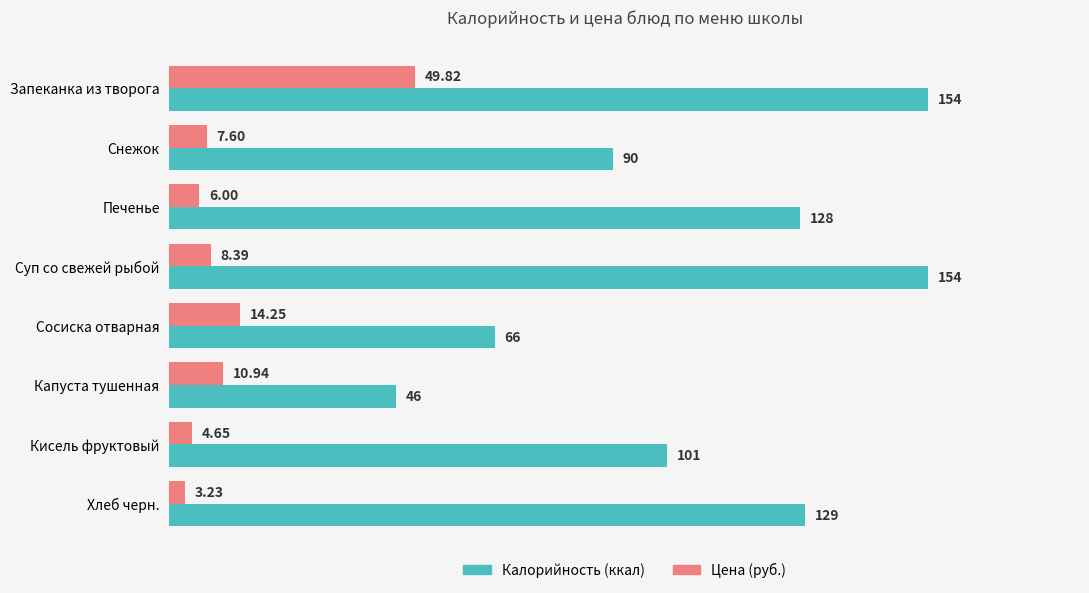

At which category does the chart reach its minimum across all series?

Хлеб черн.